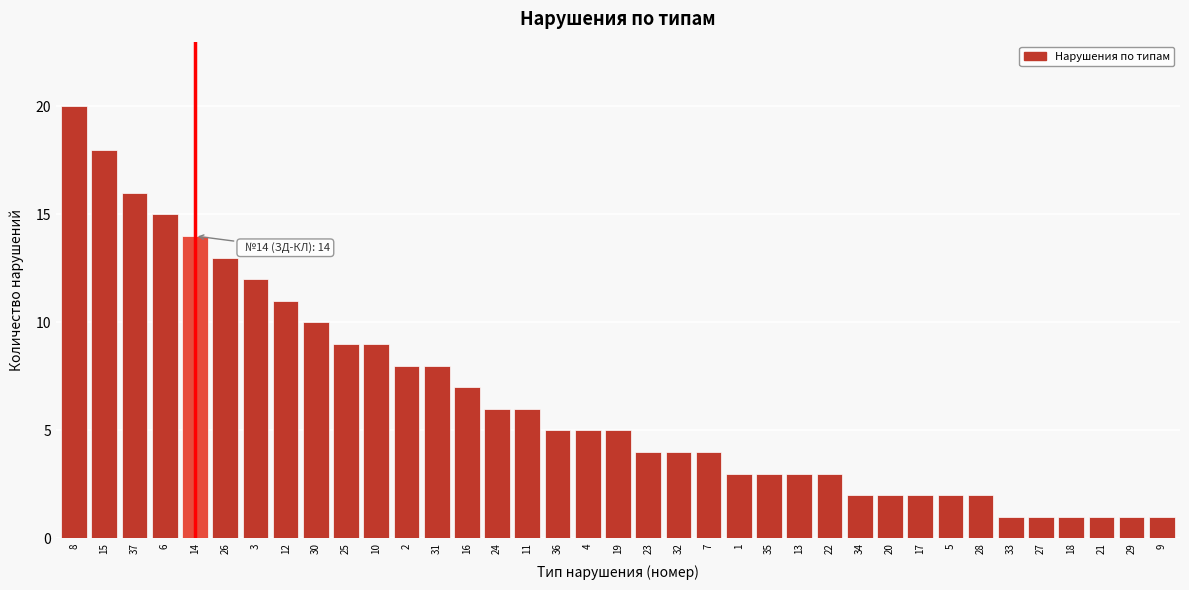

Which category has the highest value across all series?

8